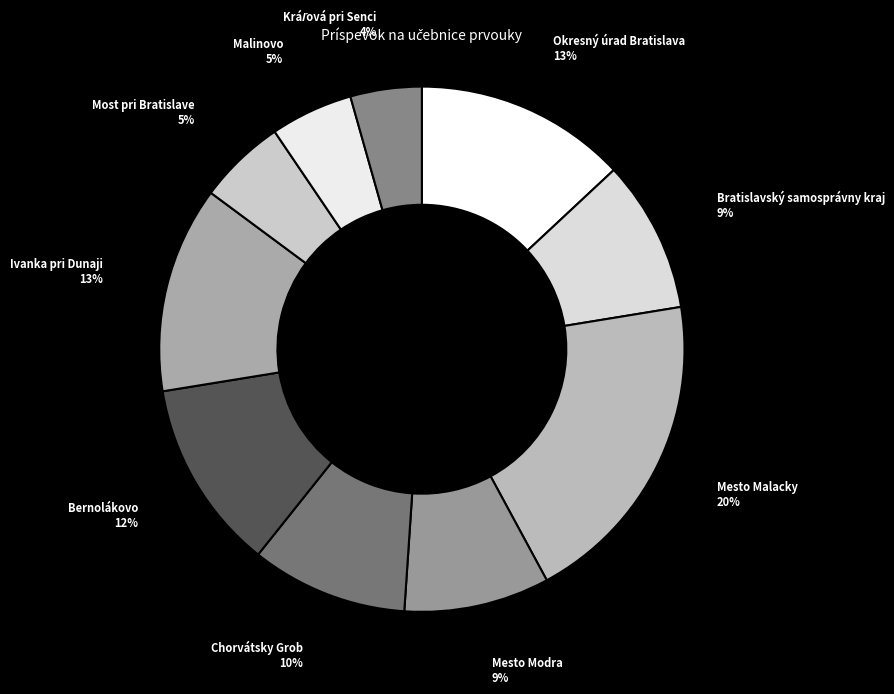

How many segments does this pie chart have?

10